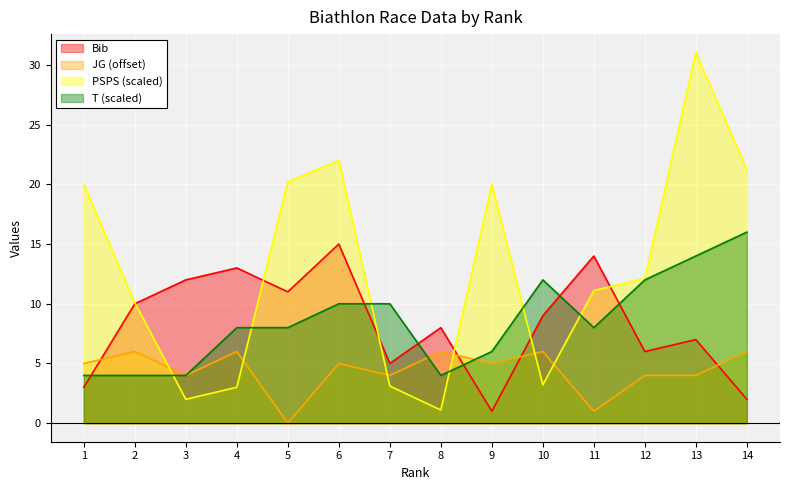

Rank the series at 14 from highest to lowest value.

PSPS (scaled), T (scaled), JG (offset), Bib